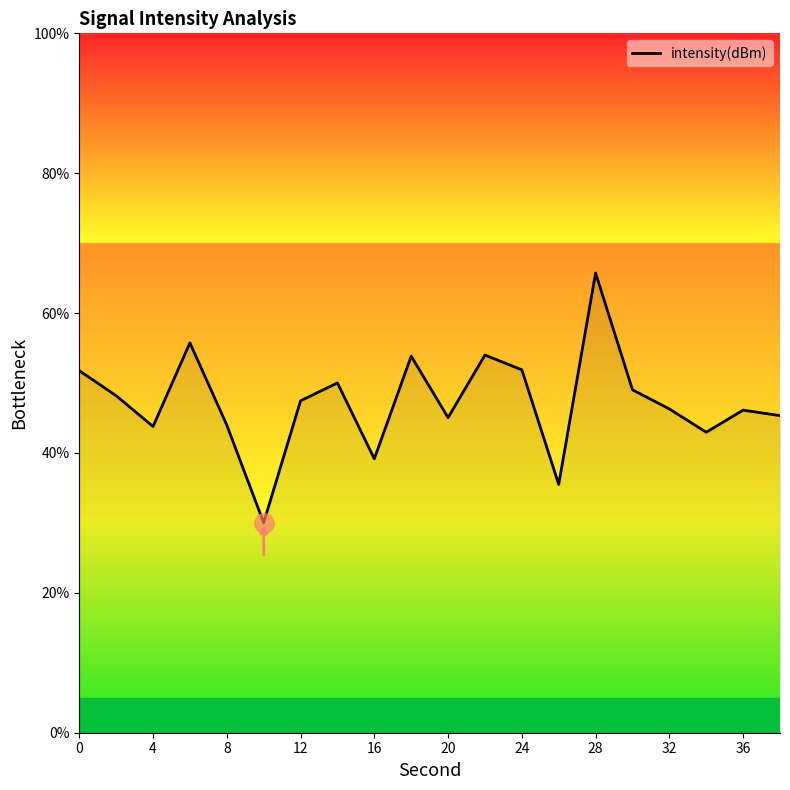

What is the difference between the maximum and minimum values?

35.7